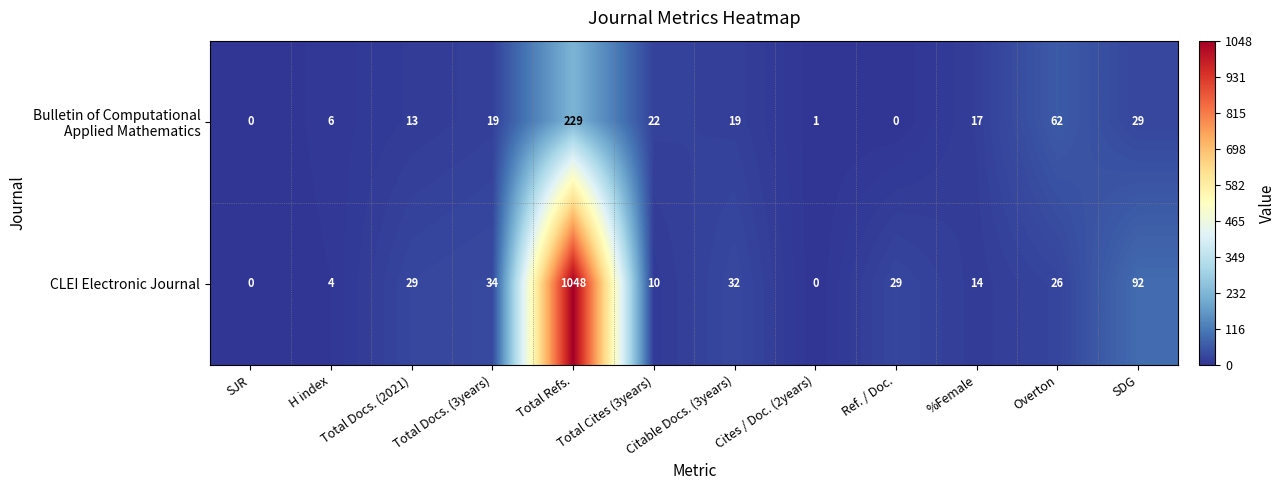

What is the total value across all series at Overton?

88